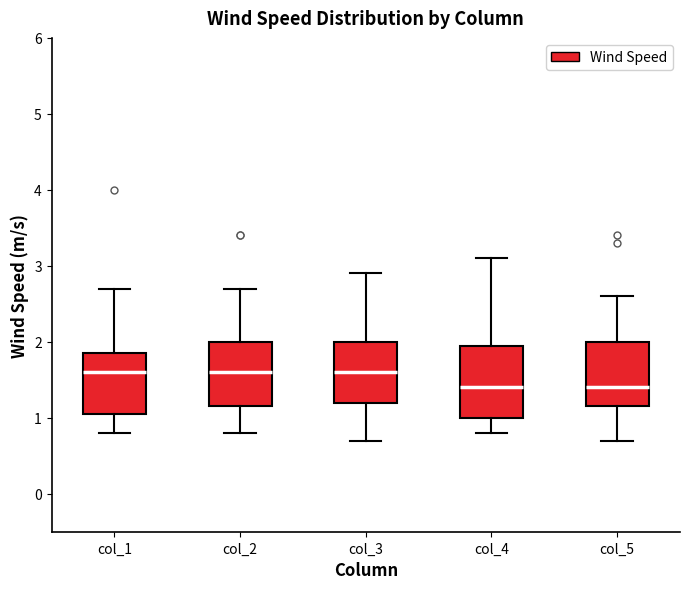

Reading left to right, transcribe this box plot: for each box, give where its median line is, the range the box spans, and where its two whiskers end, as read against the y-axis. The values are not printed on the chart, so give them approximately, as read against the axis.

col_1: median 1.6, box 1.1 to 1.9, whiskers 0.8 to 2.7
col_2: median 1.6, box 1.2 to 2.0, whiskers 0.8 to 2.7
col_3: median 1.6, box 1.2 to 2.0, whiskers 0.7 to 2.9
col_4: median 1.4, box 1.0 to 2.0, whiskers 0.8 to 3.1
col_5: median 1.4, box 1.2 to 2.0, whiskers 0.7 to 2.6